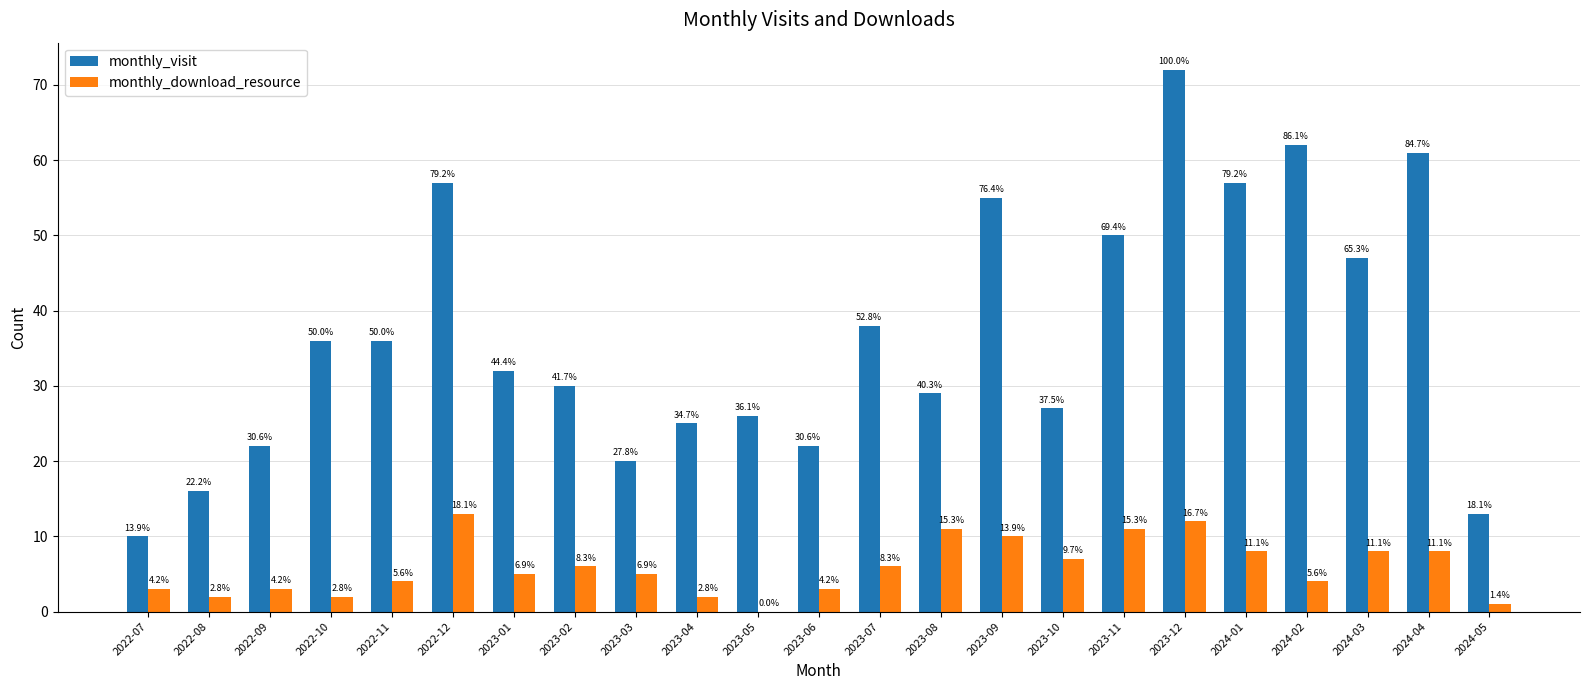

Reading left to right, what are all the values shown in this chart?

monthly_visit: 2022-07=10	2022-08=16	2022-09=22	2022-10=36	2022-11=36	2022-12=57	2023-01=32	2023-02=30	2023-03=20	2023-04=25	2023-05=26	2023-06=22	2023-07=38	2023-08=29	2023-09=55	2023-10=27	2023-11=50	2023-12=72	2024-01=57	2024-02=62	2024-03=47	2024-04=61	2024-05=13
monthly_download_resource: 2022-07=3	2022-08=2	2022-09=3	2022-10=2	2022-11=4	2022-12=13	2023-01=5	2023-02=6	2023-03=5	2023-04=2	2023-05=0	2023-06=3	2023-07=6	2023-08=11	2023-09=10	2023-10=7	2023-11=11	2023-12=12	2024-01=8	2024-02=4	2024-03=8	2024-04=8	2024-05=1